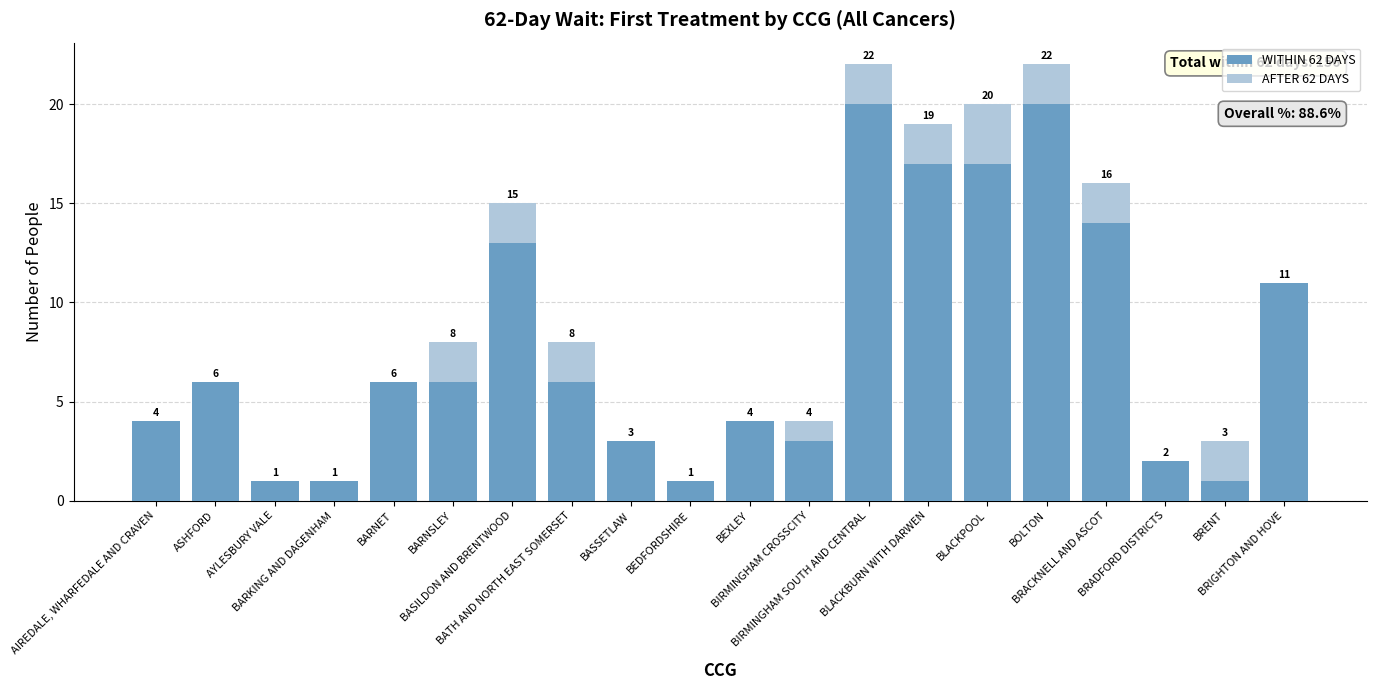

Are the bars grouped side by side (vs. stacked)?

No